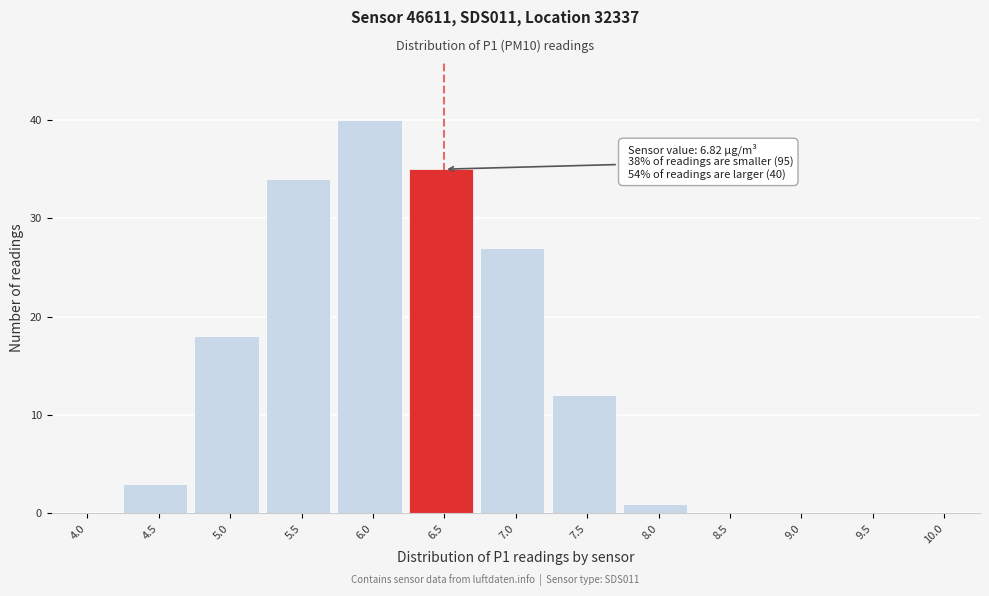

Reading left to right, list all the values displayed in this chart.

4.0=0	4.5=3	5.0=18	5.5=34	6.0=40	6.5=35	7.0=27	7.5=12	8.0=1	8.5=0	9.0=0	9.5=0	10.0=0